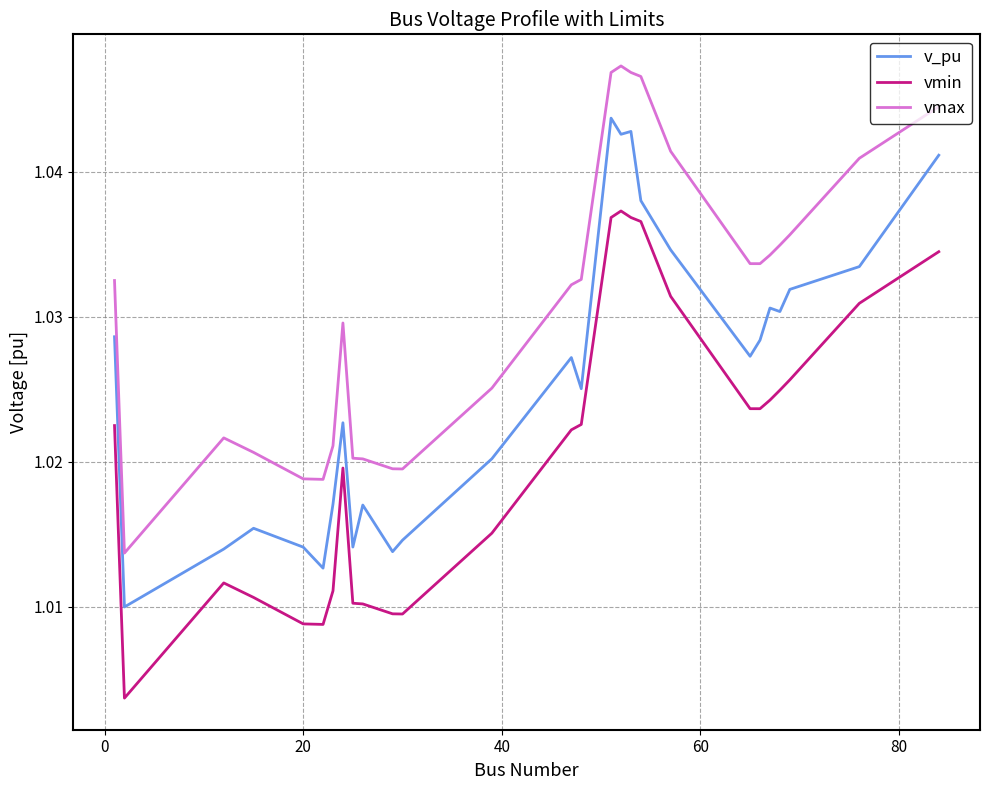

List the series in order of their peak value, lowest first.

vmin, v_pu, vmax